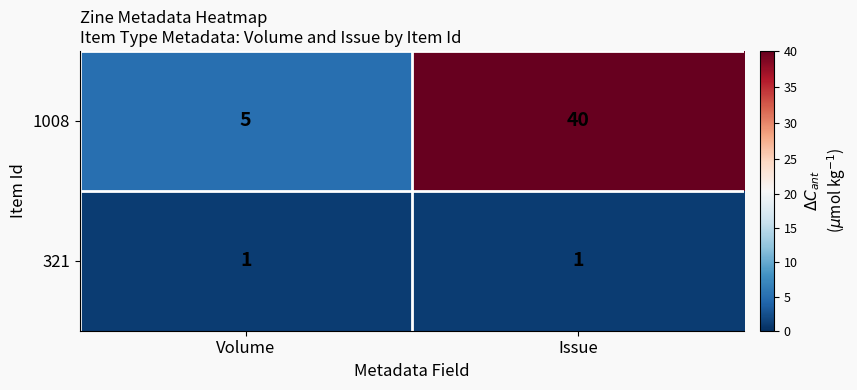

What is the difference between the 1008 values at Volume and Issue?

35